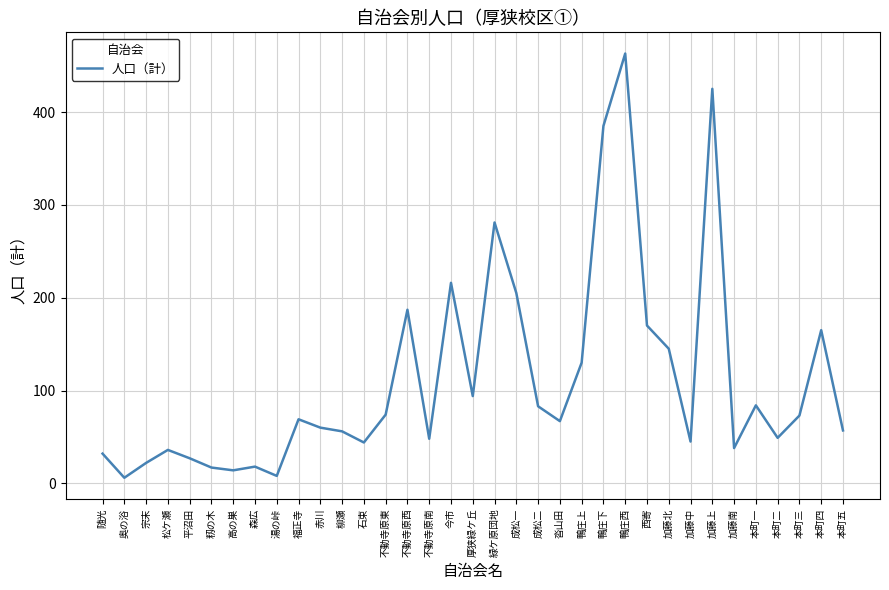

Where is the data nearest to the value 234?

今市